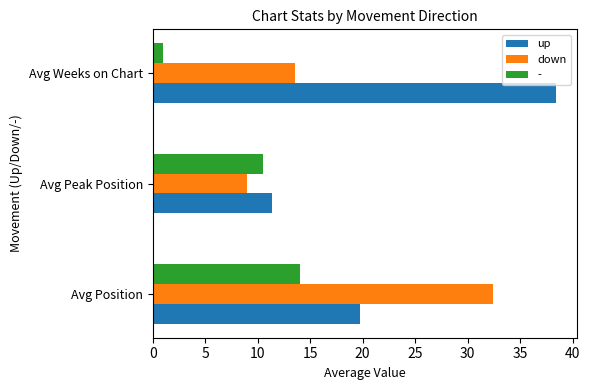

What is the average value of the down series?

18.3